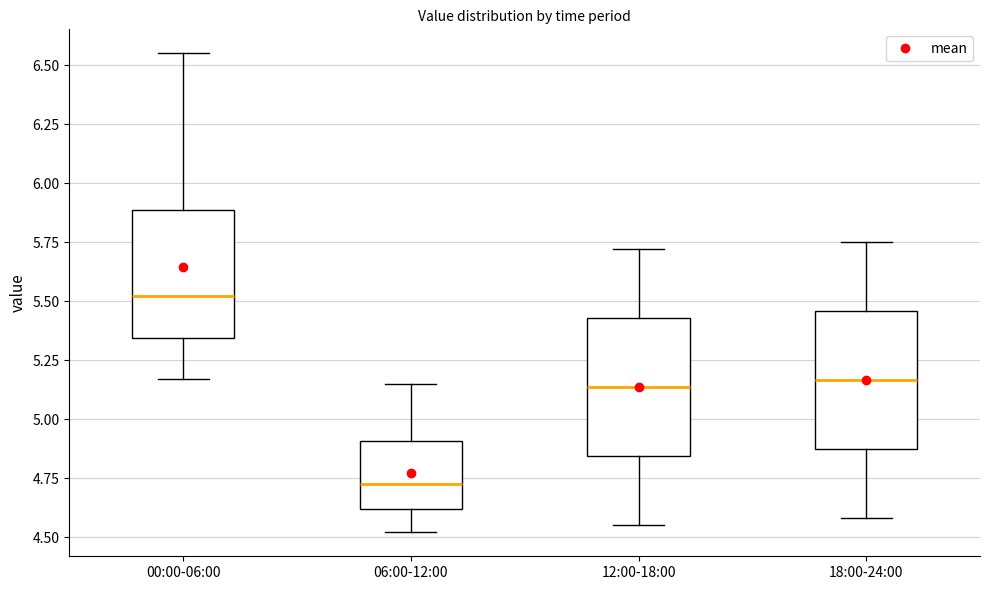

Which box's median line is the highest?

00:00-06:00